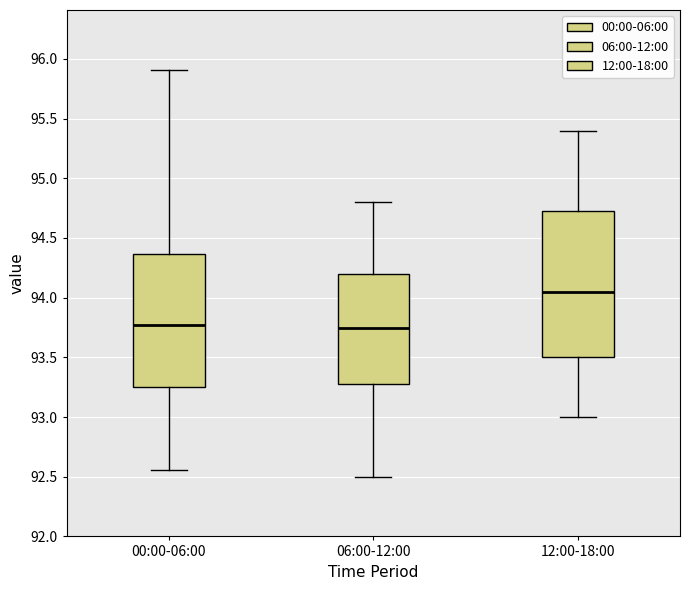

Reading left to right, read every box against the y-axis: the position of its median line, the range the box covers, and the ends of its whiskers. The values are not printed on the chart, so give them approximately, as read against the axis.

00:00-06:00: median 93.75, box 93.25 to 94.35, whiskers 92.55 to 95.90
06:00-12:00: median 93.75, box 93.30 to 94.20, whiskers 92.50 to 94.80
12:00-18:00: median 94.05, box 93.50 to 94.75, whiskers 93.00 to 95.40